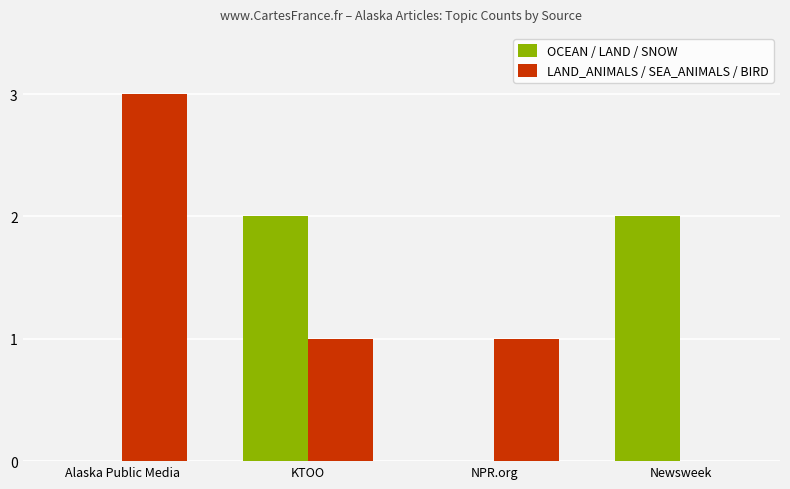

The value of LAND_ANIMALS / SEA_ANIMALS / BIRD at KTOO is 1. True or false?

True